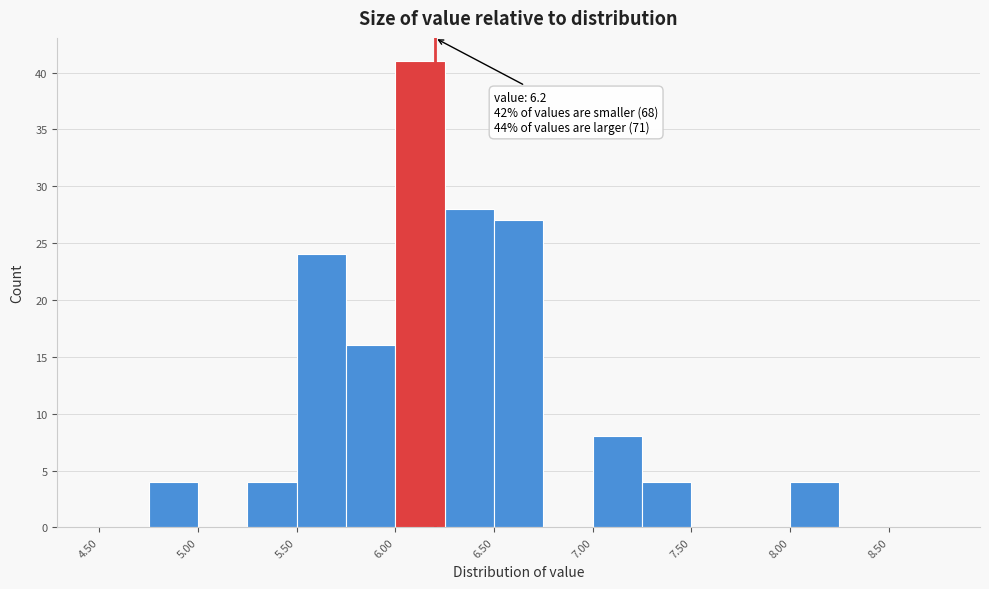

Over which range of the x-axis is the bar tallest?

6.00 to 6.25